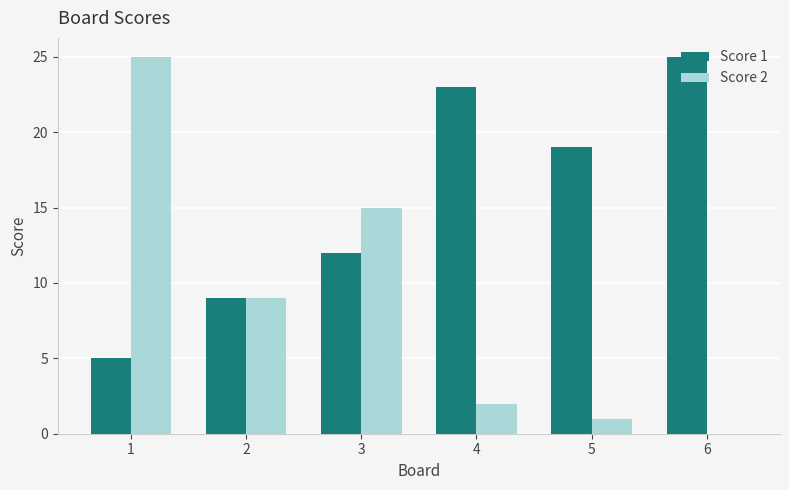

What is the difference between the Score 2 values at 2 and 5?

8